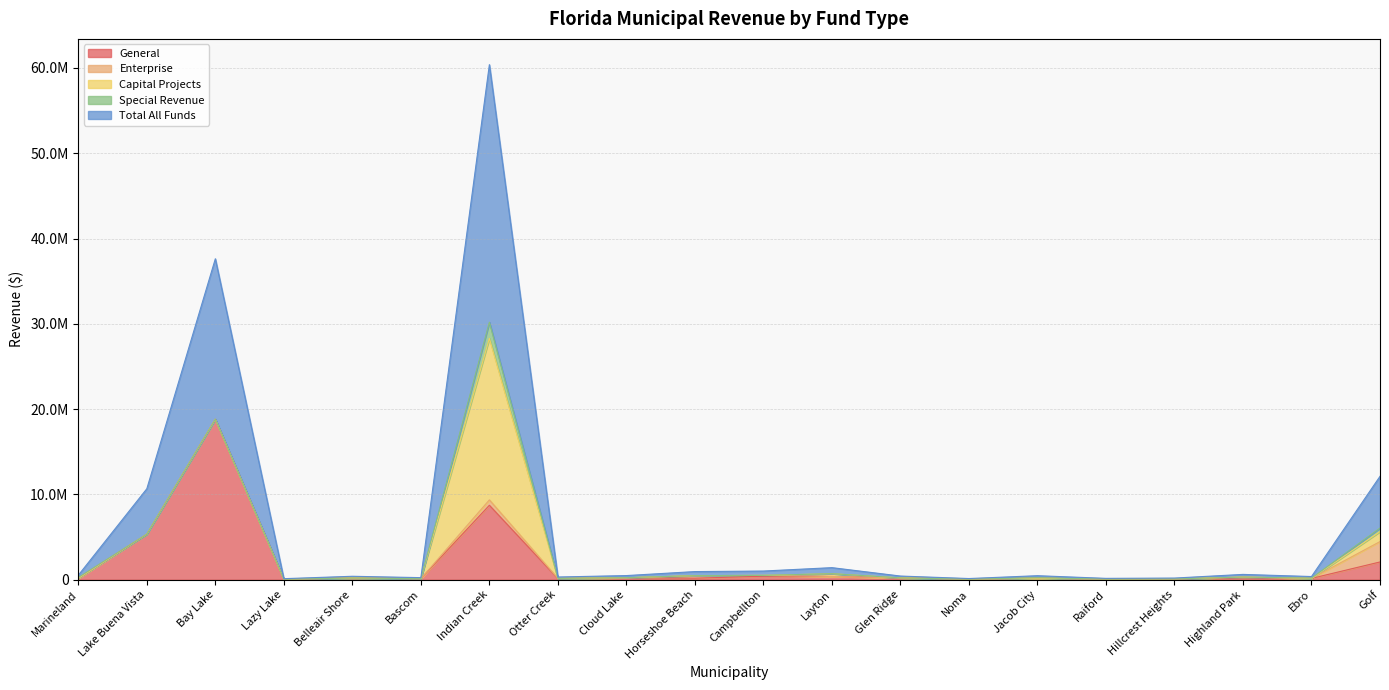

How many data points in Enterprise are above 0?

7